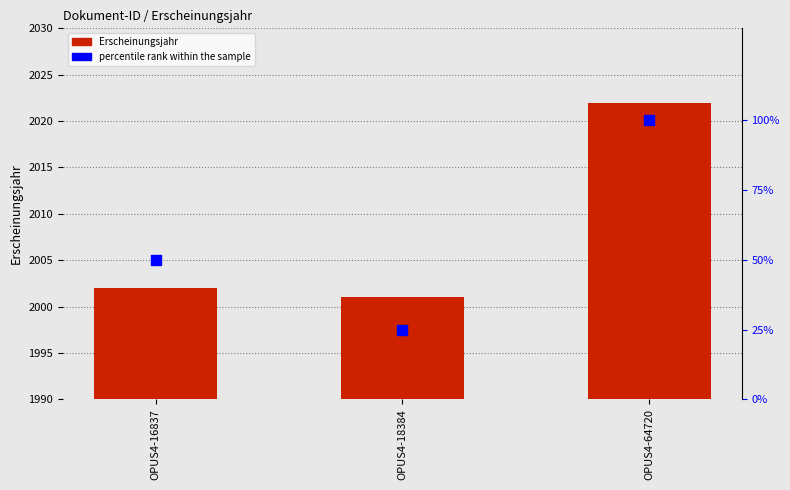

Which series contains the lowest Y value?

percentile rank within the sample